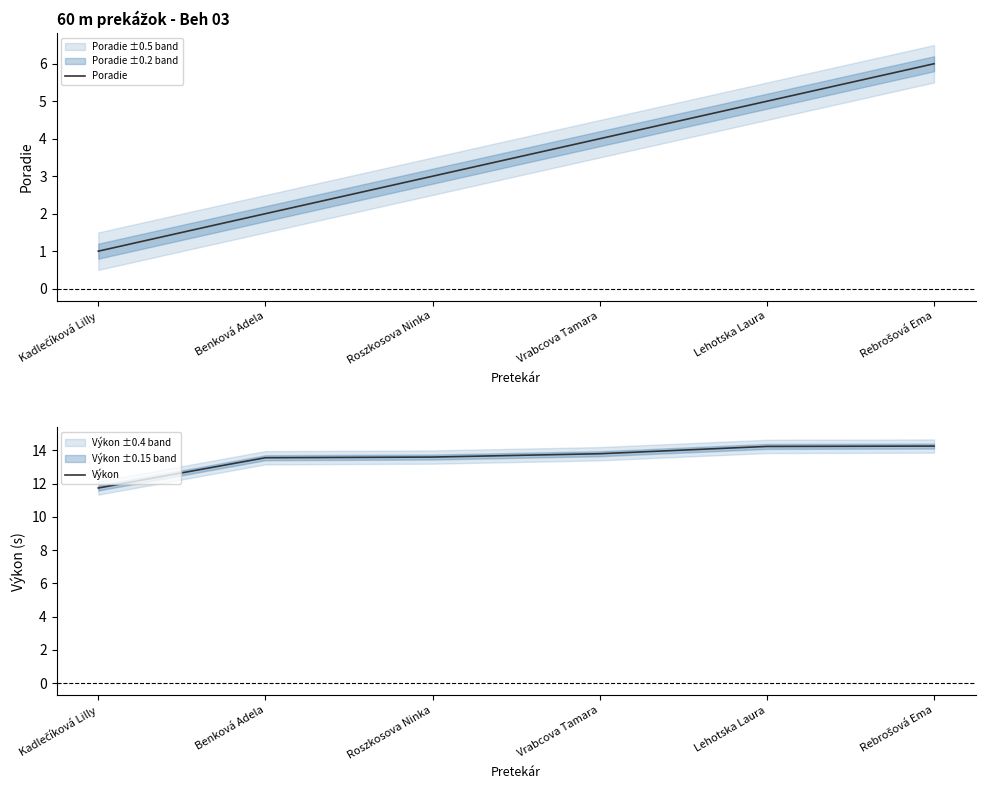

At how many categories does at least one series exceed 7?

6